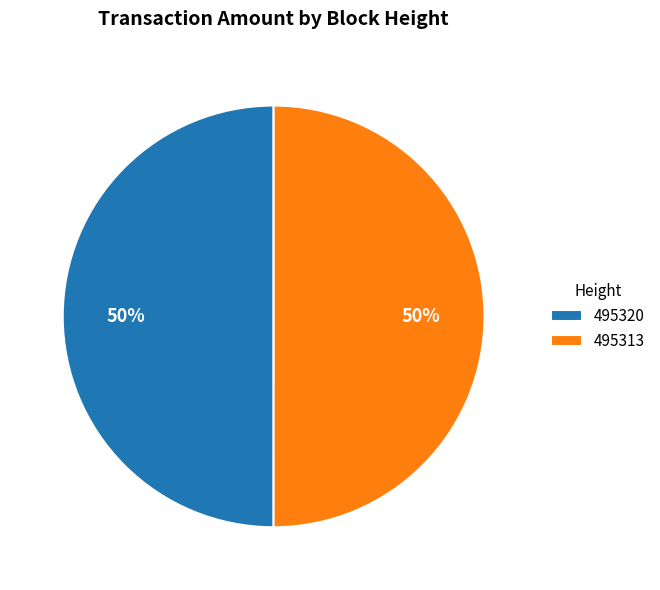

To the nearest percent, what percentage of the pie is 495313?

50%